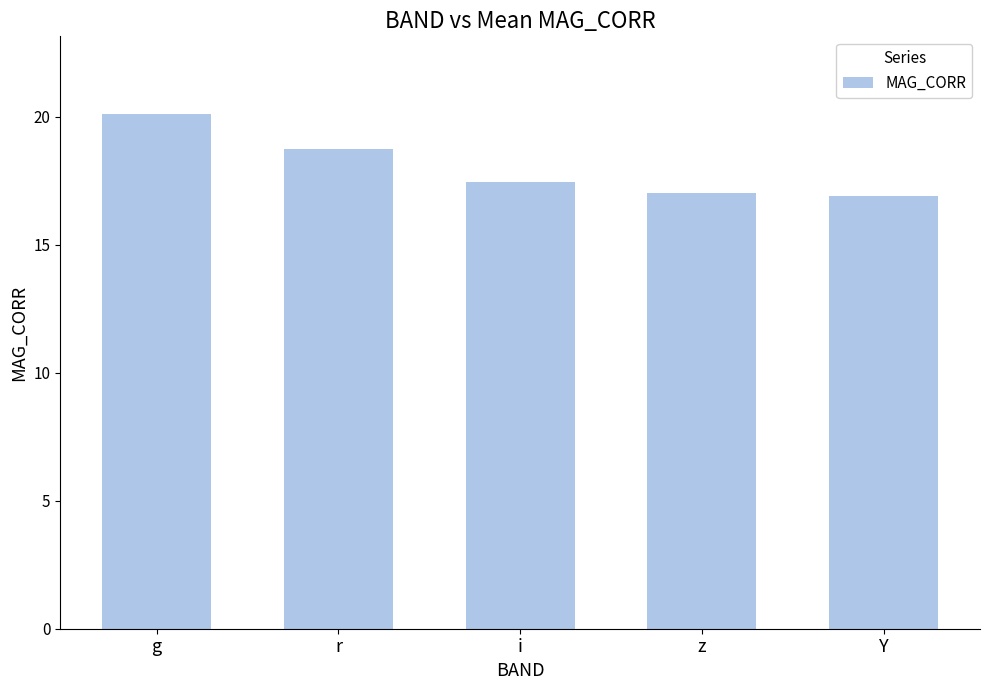

Reading right to left, what are all the values shown in this chart?

Y=16.9	z=17.0	i=17.5	r=18.7	g=20.1